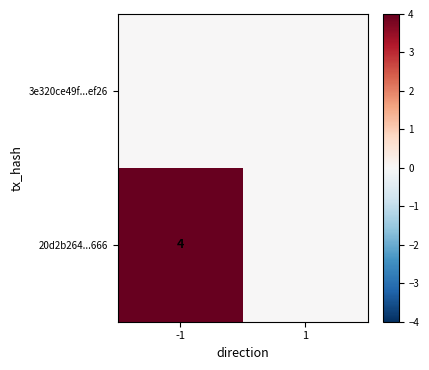

Between -1 and 1, which series saw the biggest shift?

20d2b264...666